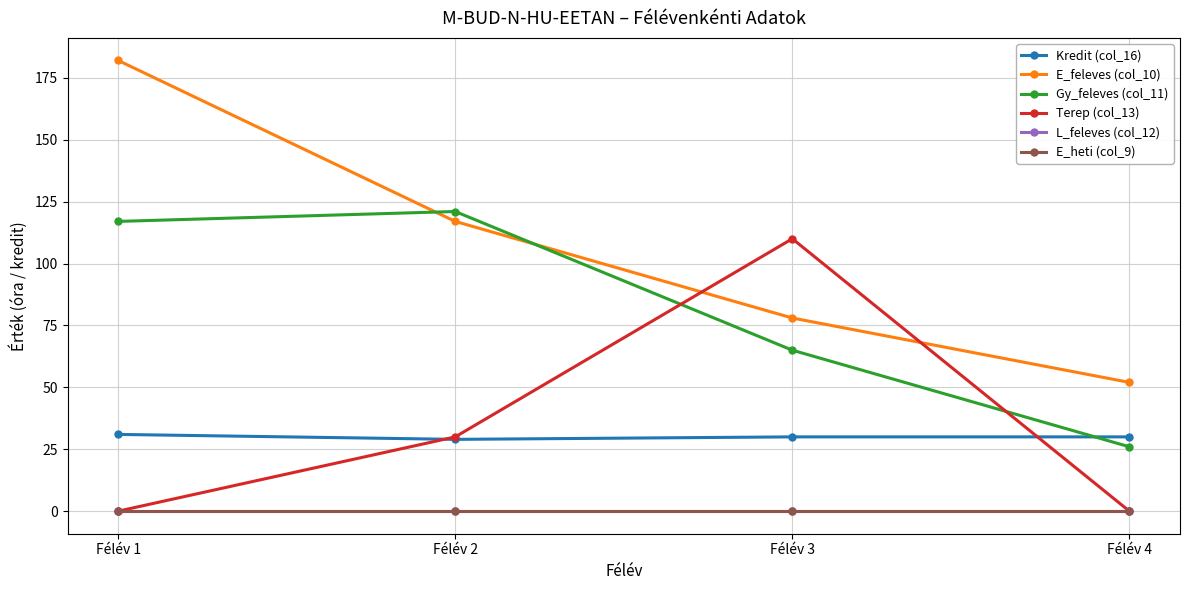

What is the spread (max minus min) of values at Félév 3?

110